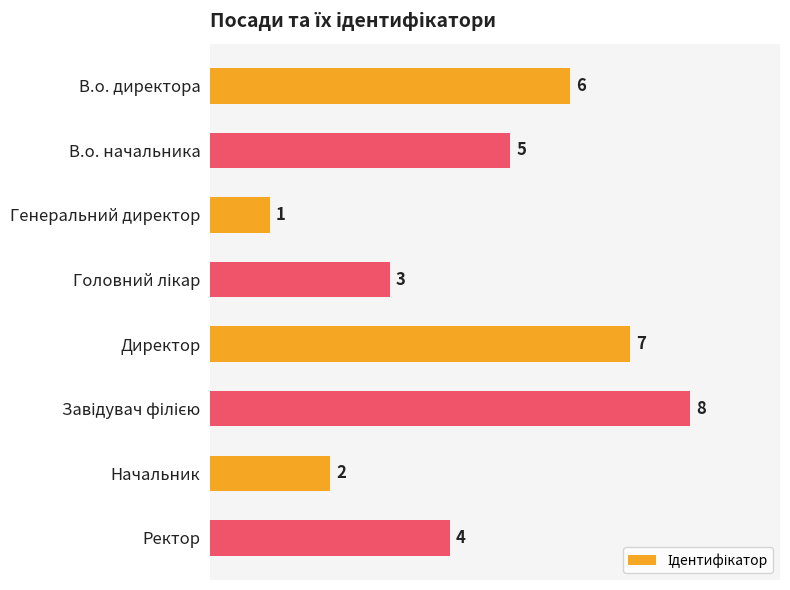

Are the bars grouped side by side (vs. stacked)?

No